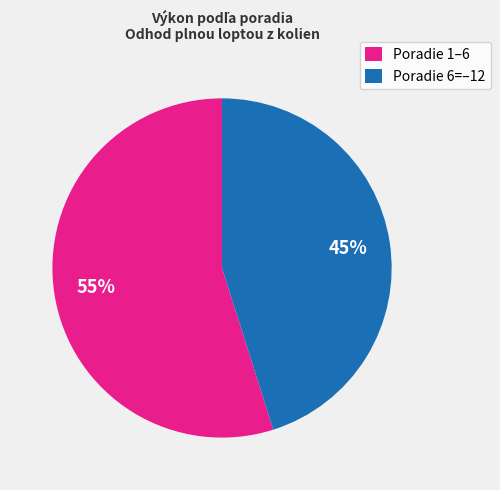

Between Poradie 6=–12 and Poradie 1–6, which is larger?

Poradie 1–6